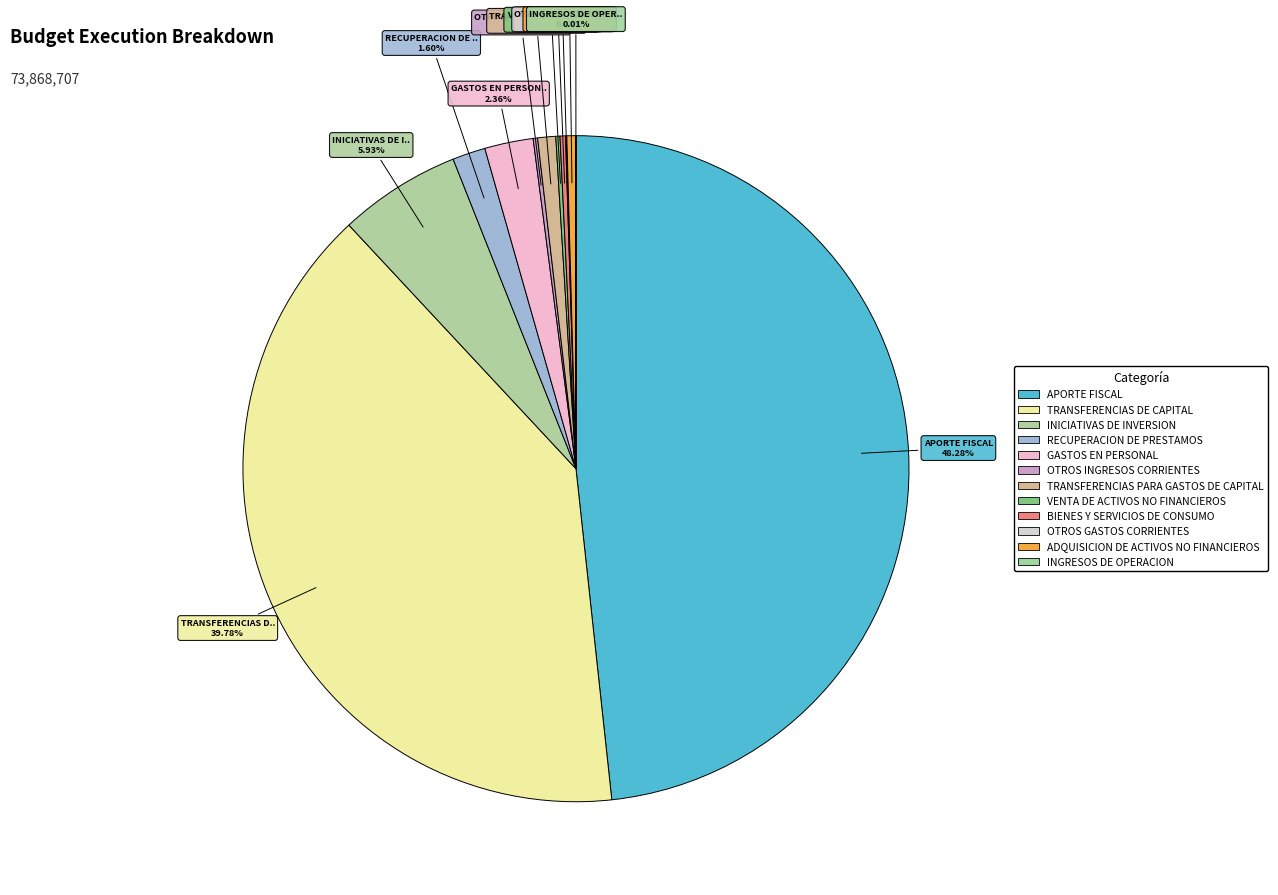

Is it true that TRANSFERENCIAS PARA GASTOS DE CAPITAL is 10% of the pie?

False